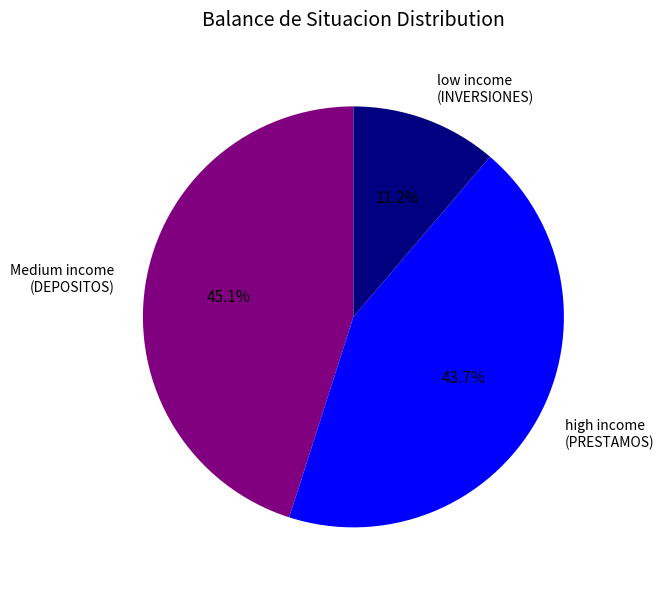

Does any single category account for the majority?

No